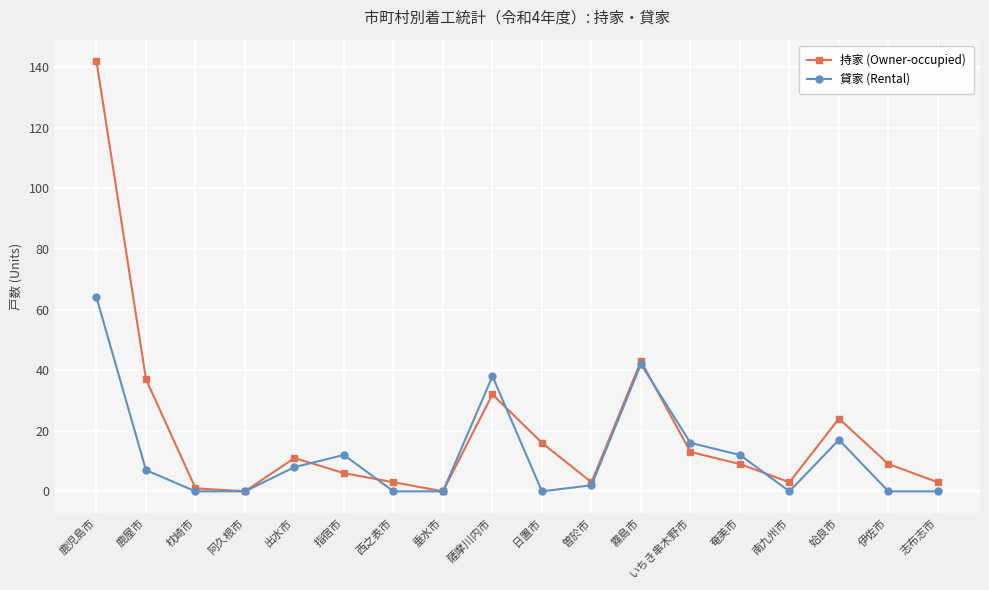

What is the sum of the 貸家 (Rental) values at 指宿市 and 鹿屋市?

19